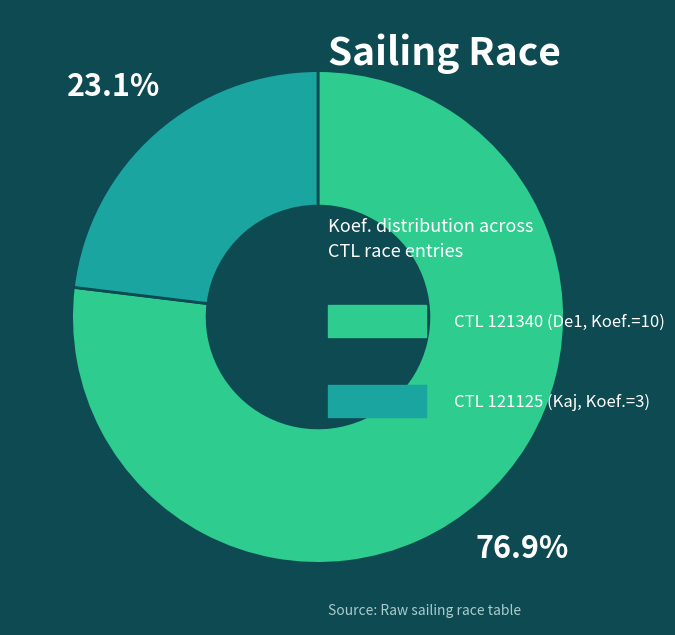

Is there a majority slice in this chart?

Yes